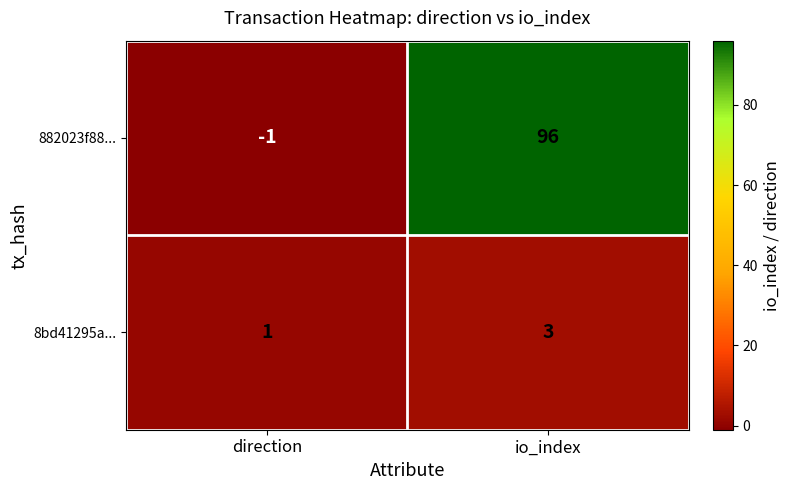

Which category has the lowest value in the 882023f88... series?

direction